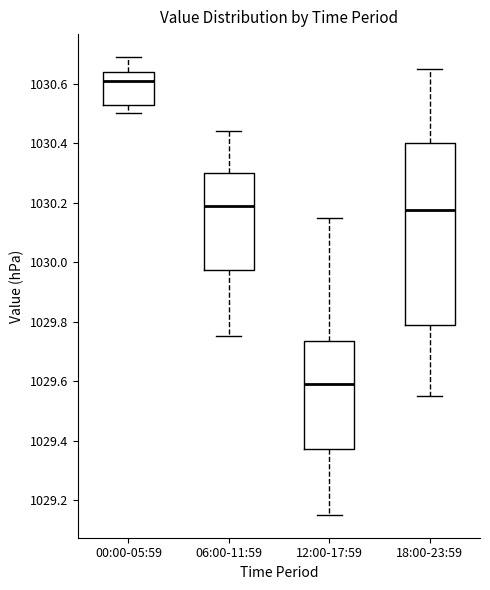

Reading left to right, read every box against the y-axis: the position of its median line, the range the box covers, and the ends of its whiskers. The values are not printed on the chart, so give them approximately, as read against the axis.

00:00-05:59: median 1030.62, box 1030.54 to 1030.64, whiskers 1030.50 to 1030.70
06:00-11:59: median 1030.20, box 1029.98 to 1030.30, whiskers 1029.76 to 1030.44
12:00-17:59: median 1029.60, box 1029.38 to 1029.74, whiskers 1029.16 to 1030.16
18:00-23:59: median 1030.18, box 1029.78 to 1030.40, whiskers 1029.56 to 1030.66